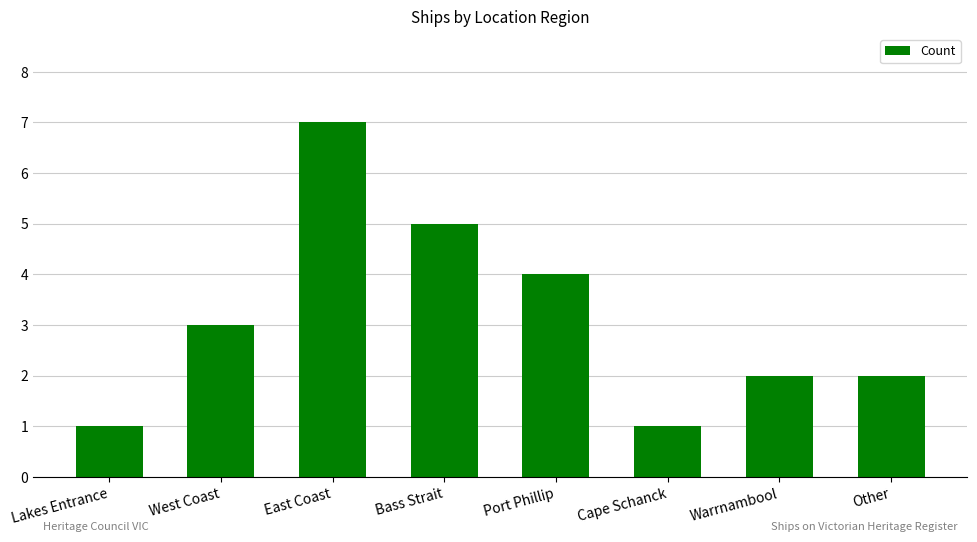

How many values are between 2 and 5?

5